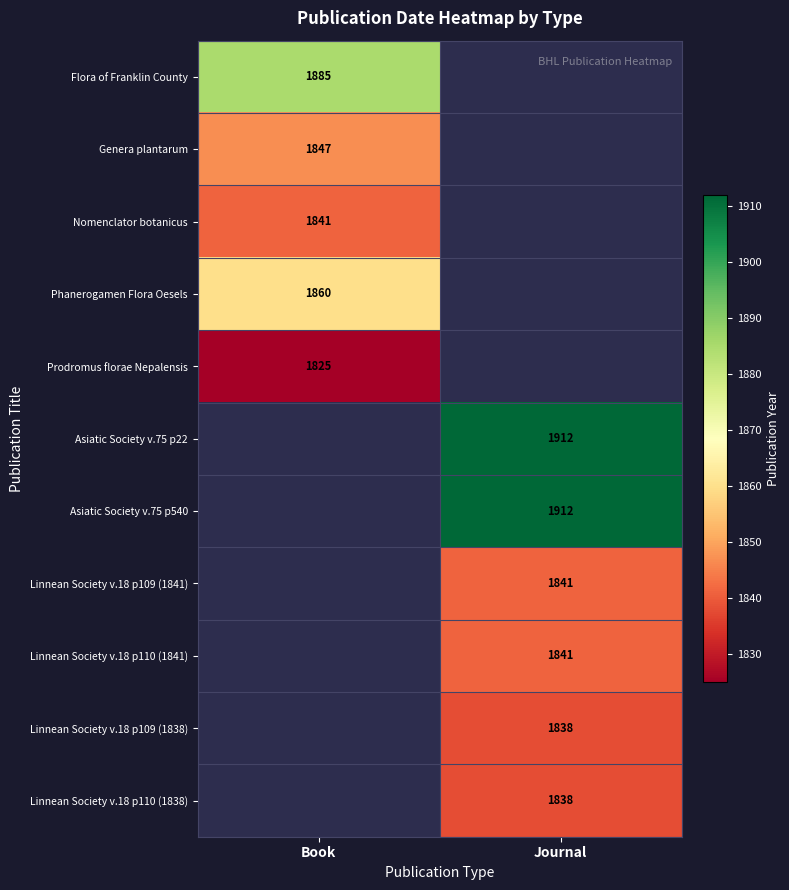

The Linnean Society v.18 p110 (1841) series shows 1841 at Journal. True or false?

True